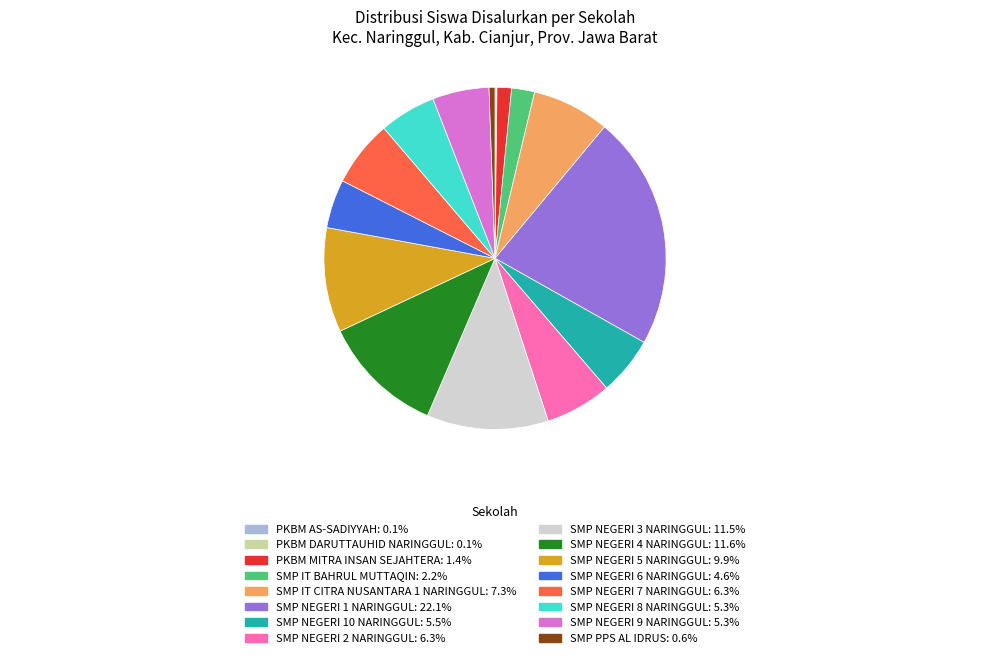

What is the largest slice in the pie chart?

SMP NEGERI 1 NARINGGUL